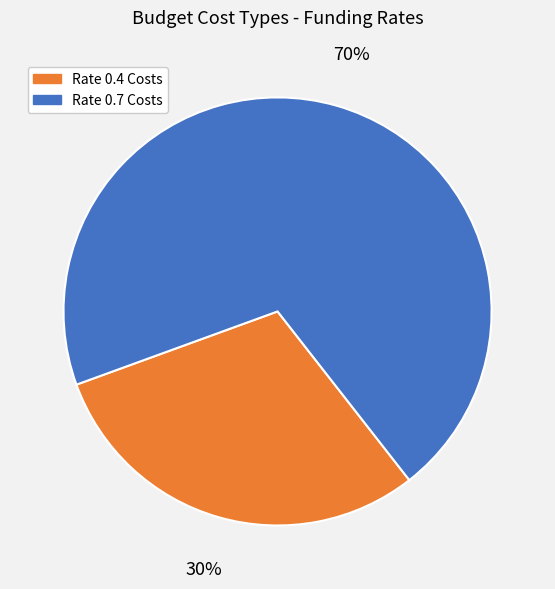

To the nearest percent, what is the average slice percentage?

50%